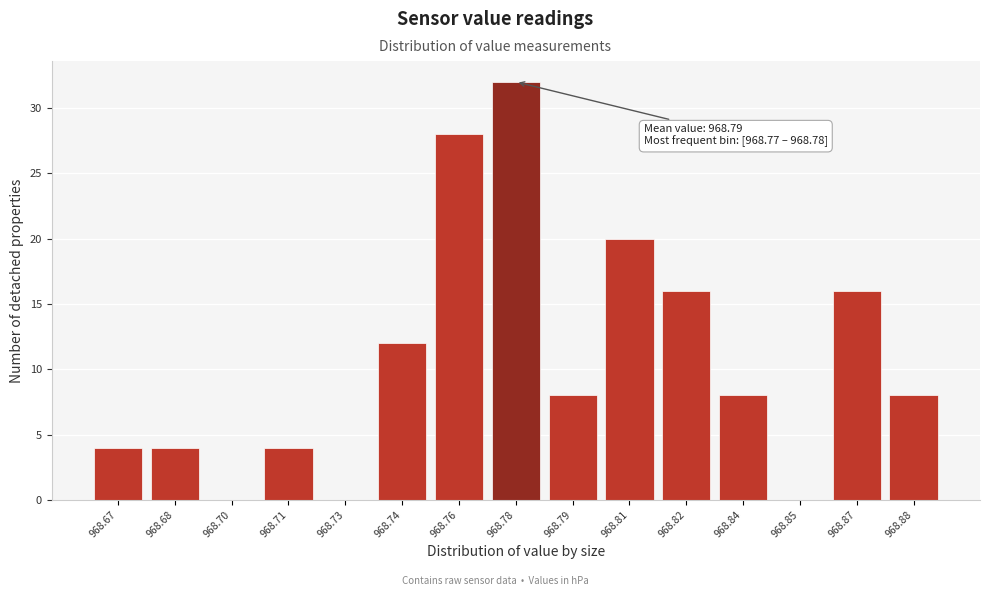

Reading left to right, what are all the values shown in this chart?

968.67=4	968.68=4	968.70=0	968.71=4	968.73=0	968.74=12	968.76=28	968.78=32	968.79=8	968.81=20	968.82=16	968.84=8	968.85=0	968.87=16	968.88=8